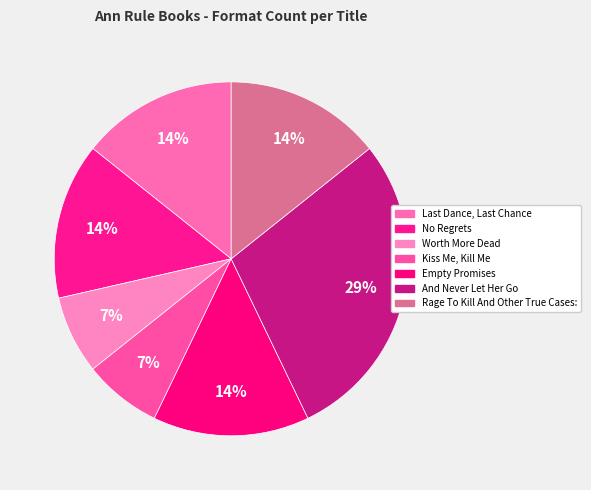

Rank the categories by value from lowest to highest.

Worth More Dead, Kiss Me, Kill Me, Last Dance, Last Chance, No Regrets, Empty Promises, Rage To Kill And Other True Cases:, And Never Let Her Go